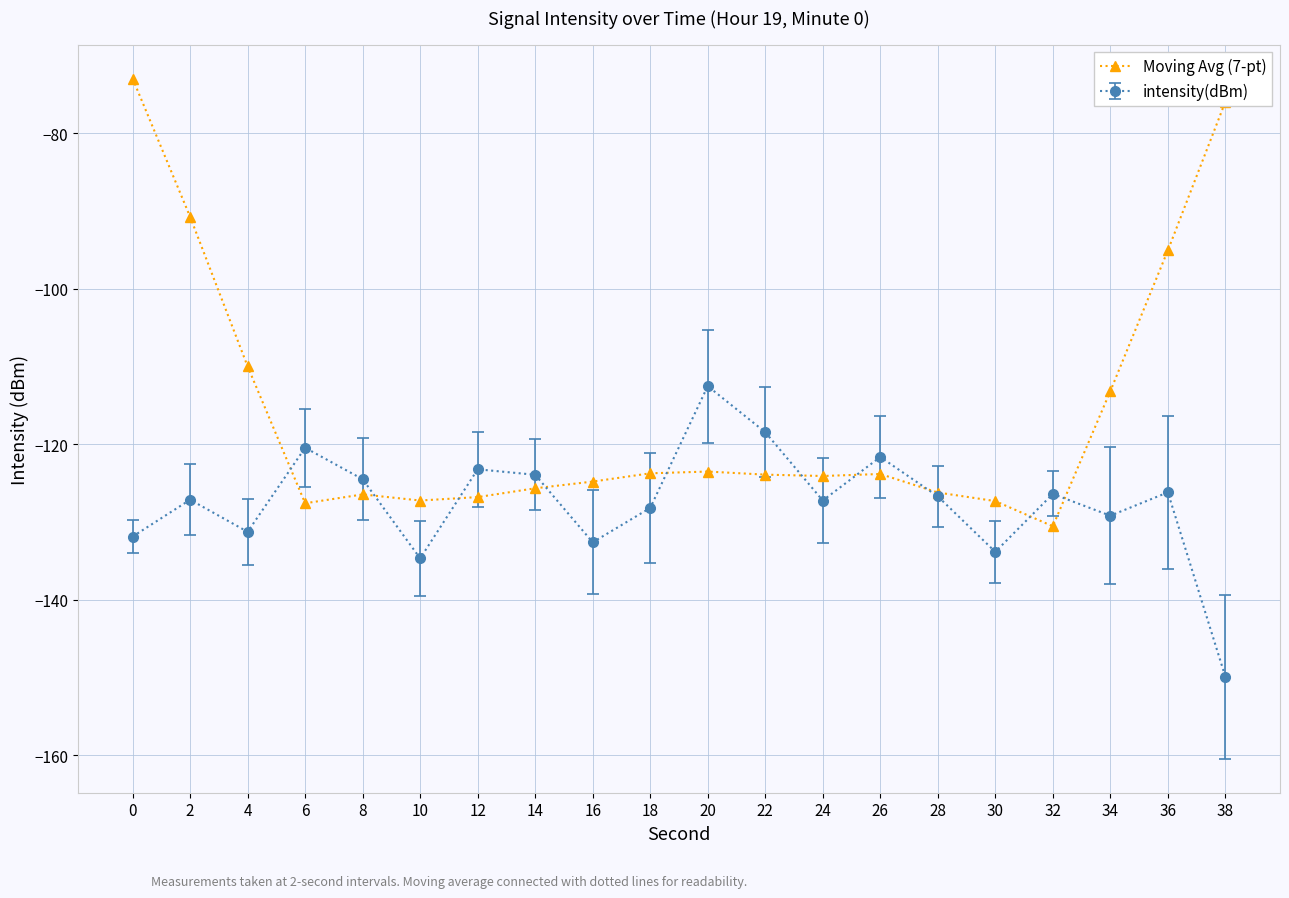

Is it true that intensity(dBm) equals -159.0 at 20?

False